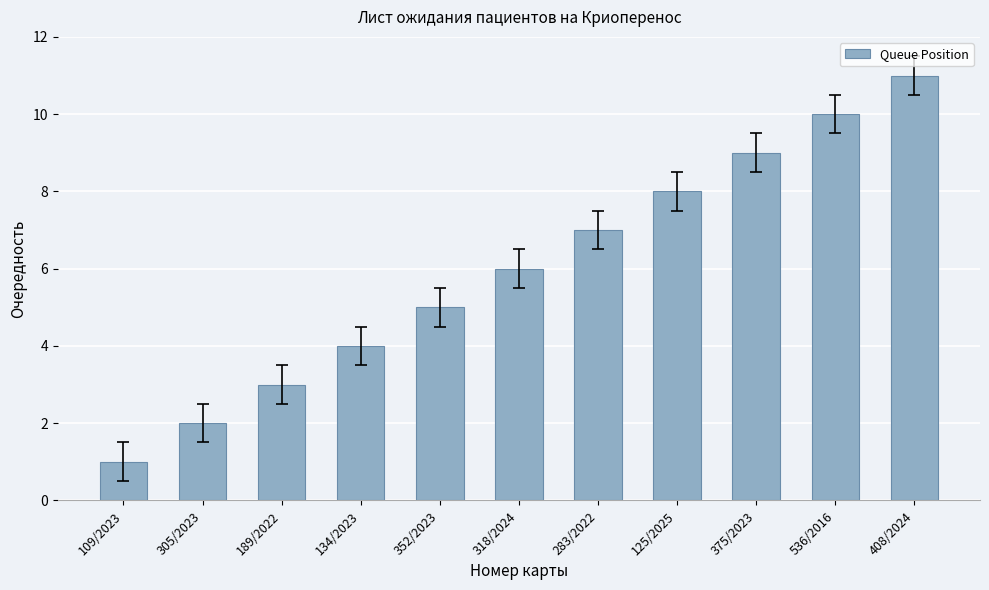

What is the value of the 4th bar from the left?

4